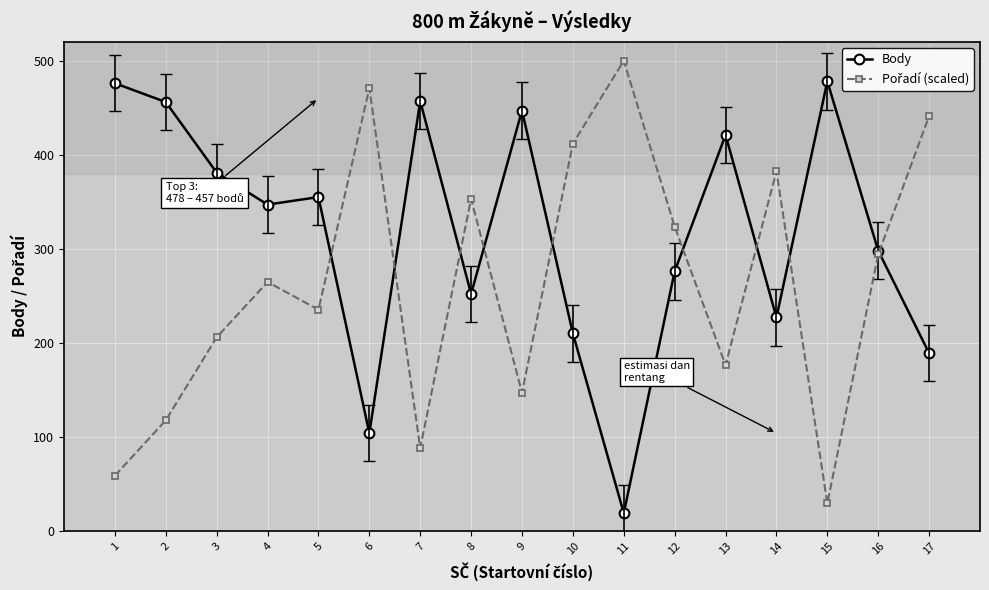

What is the total value across all series at 14?

609.4